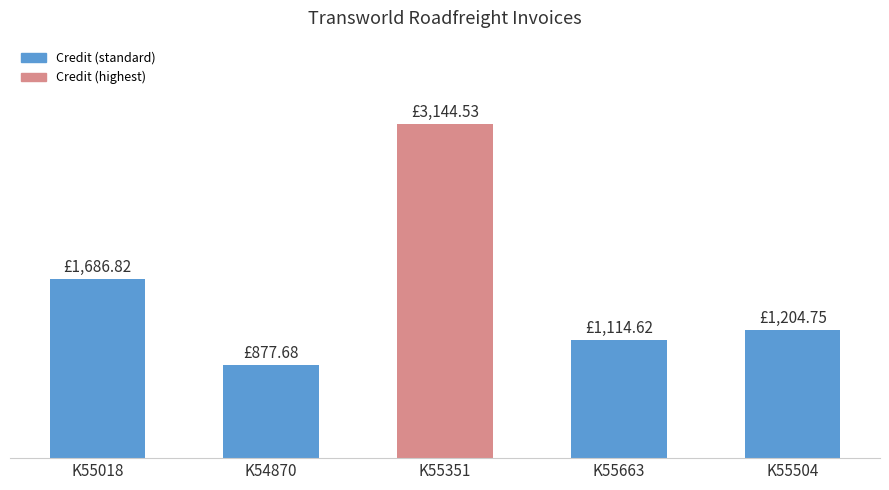

Approximately how many times larger is the value at K55504 compared to K55351?

0.4